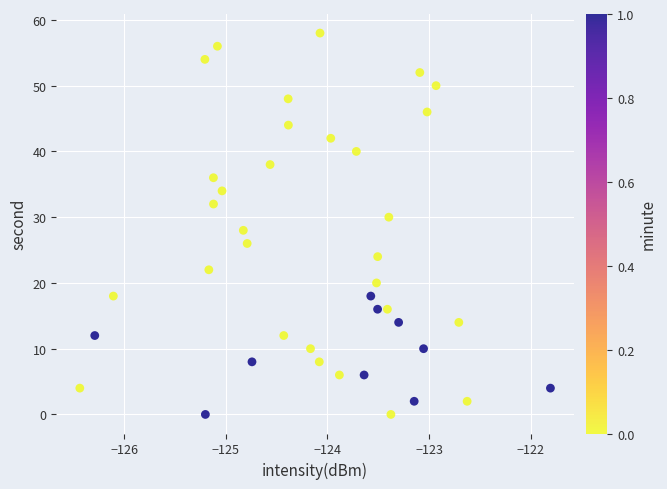

What is the range of Y values (max minus min)?

58